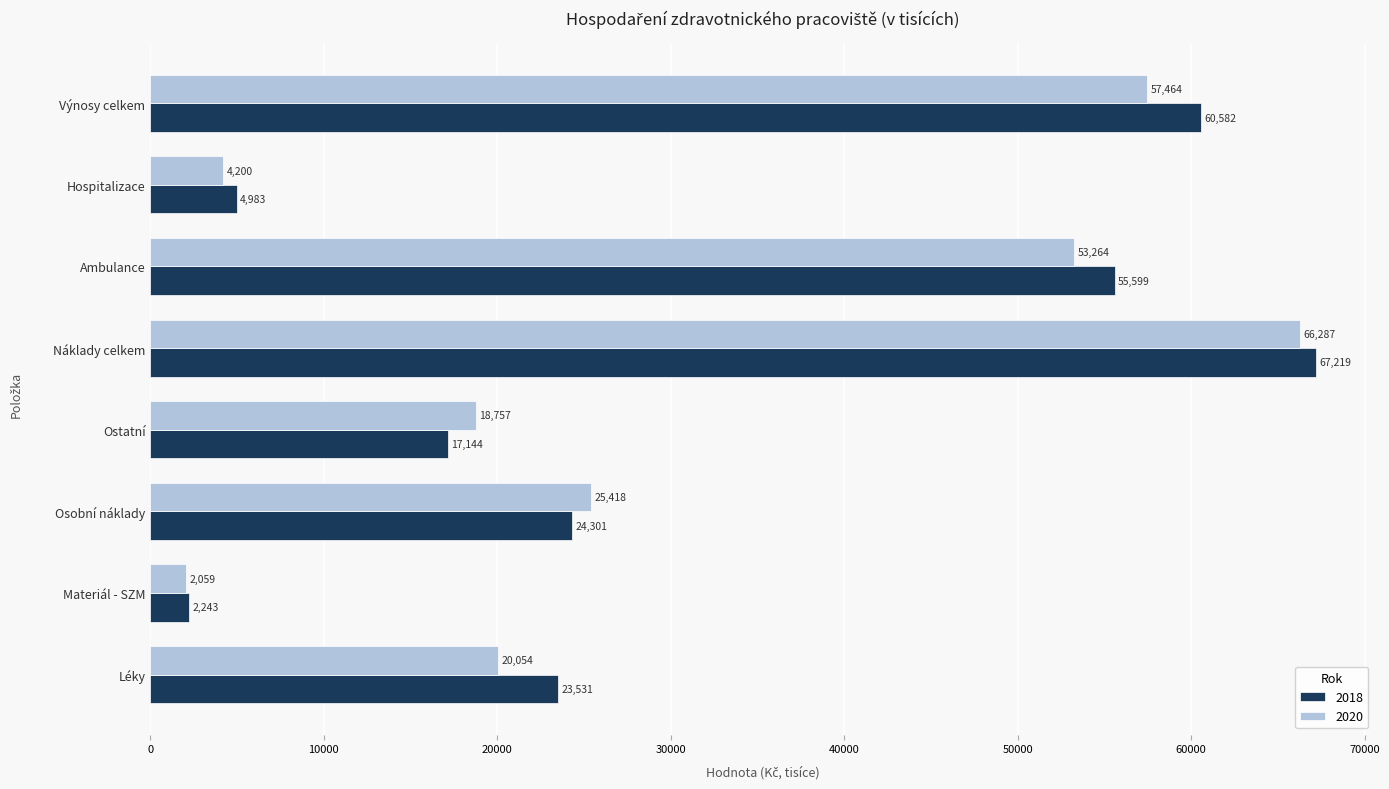

The value of 2020 at Osobní náklady is 25417.7. True or false?

True